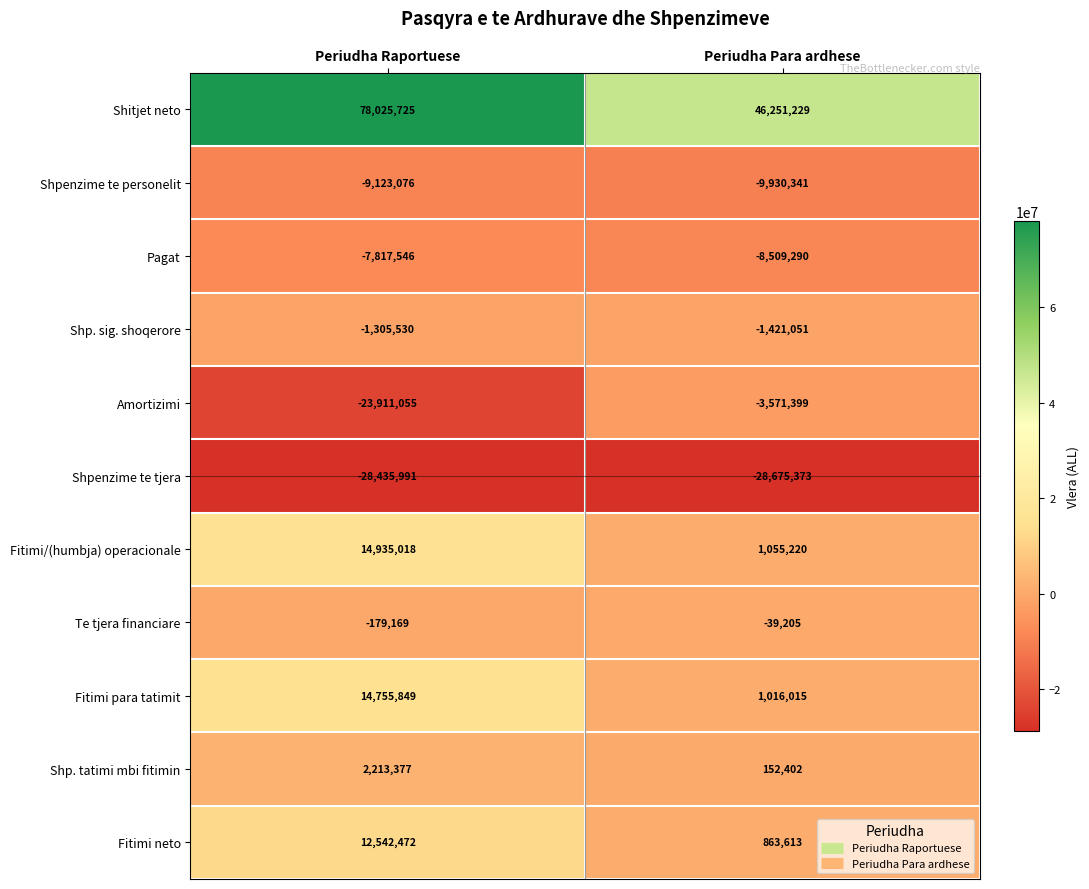

What is the average value of the Shitjet neto series?

62138477